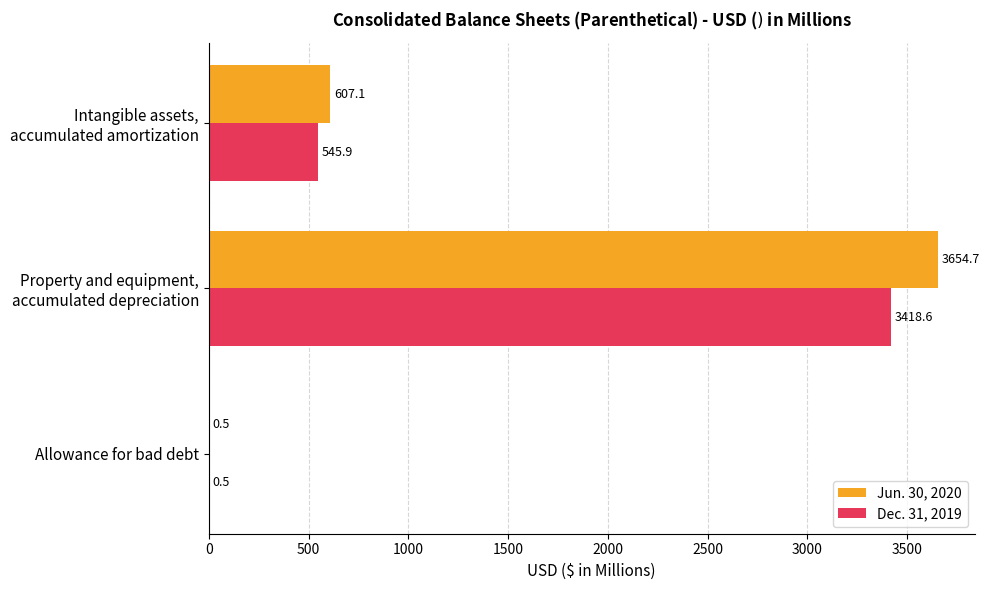

How many series are shown in this chart?

2